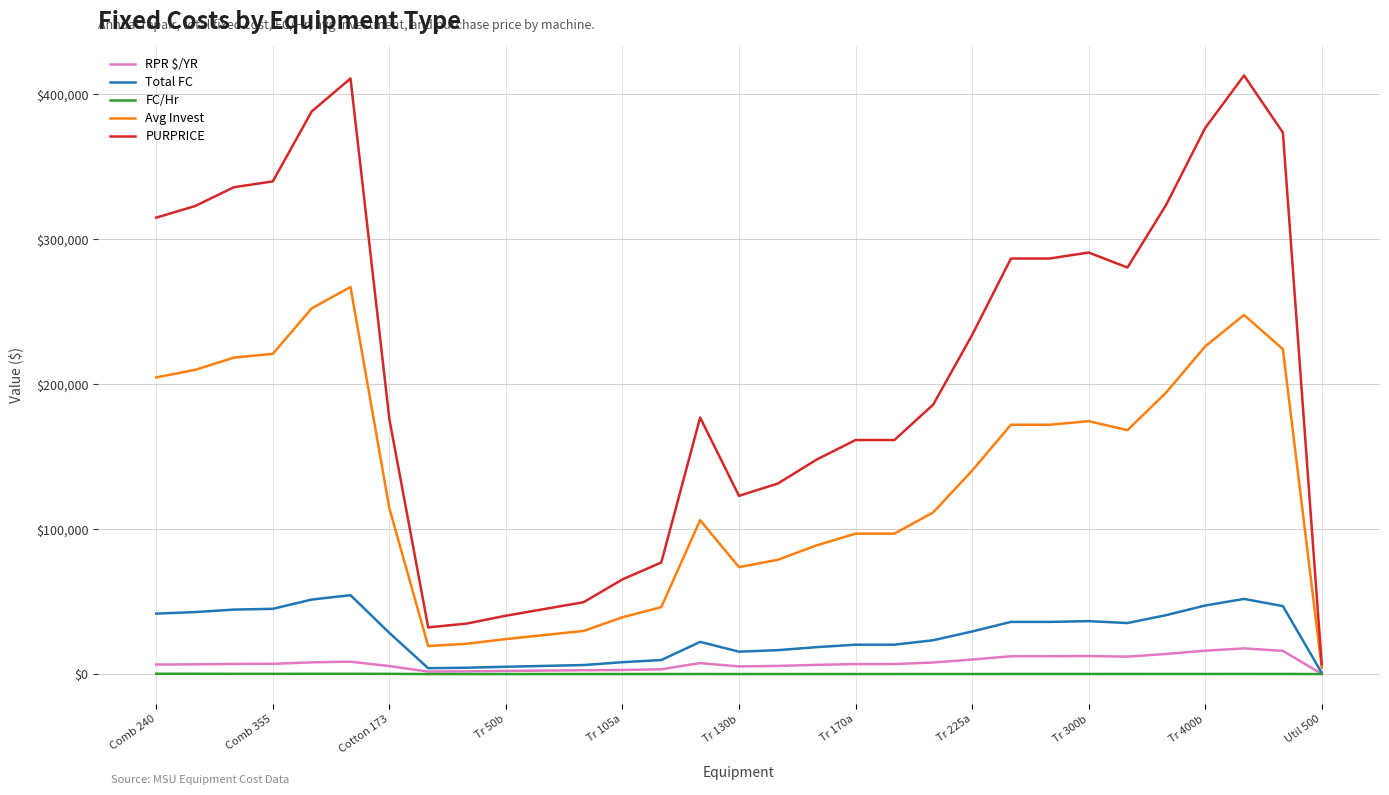

What is the greatest value displayed?

413084.7